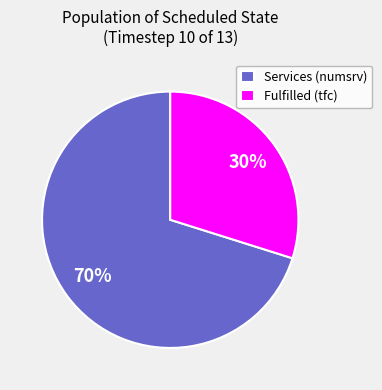

To the nearest percent, what is the difference between the largest and smallest slice percentages?

40%